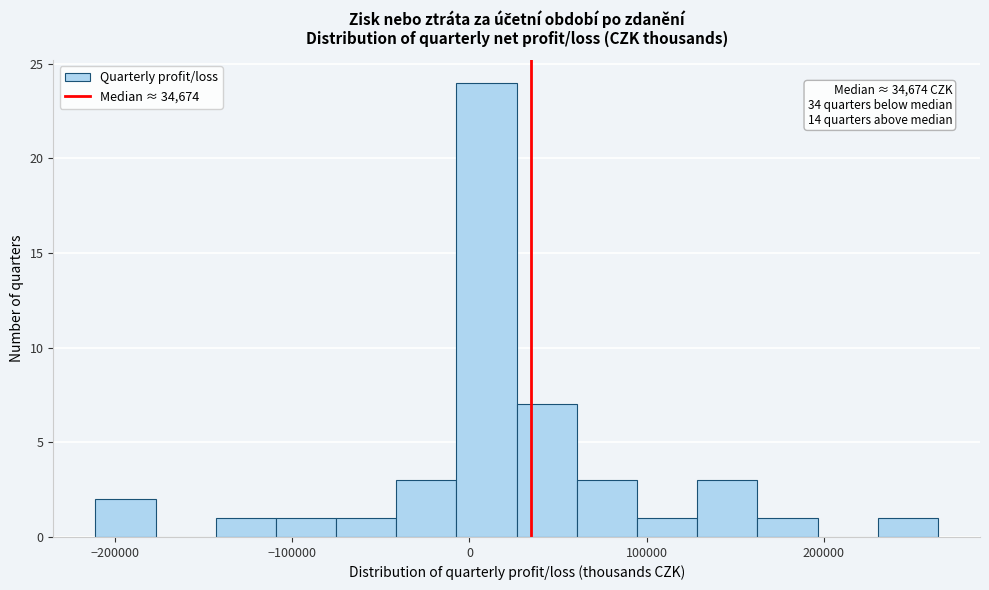

Around what value on the x-axis is the tallest bar? Give the approximate position of its centre, as read against the axis.

10000